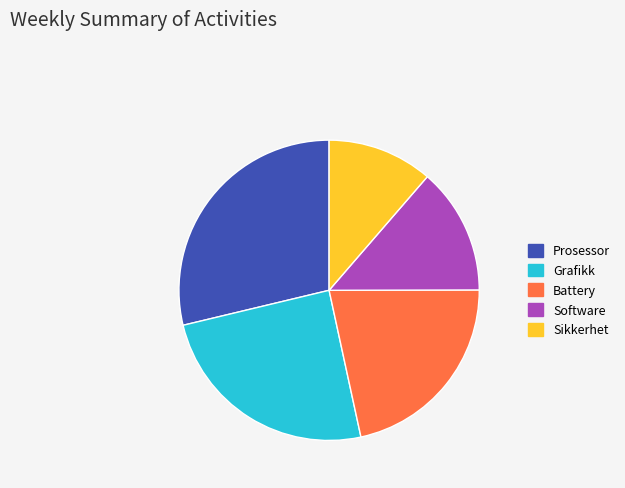

Between Grafikk and Sikkerhet, which is larger?

Grafikk